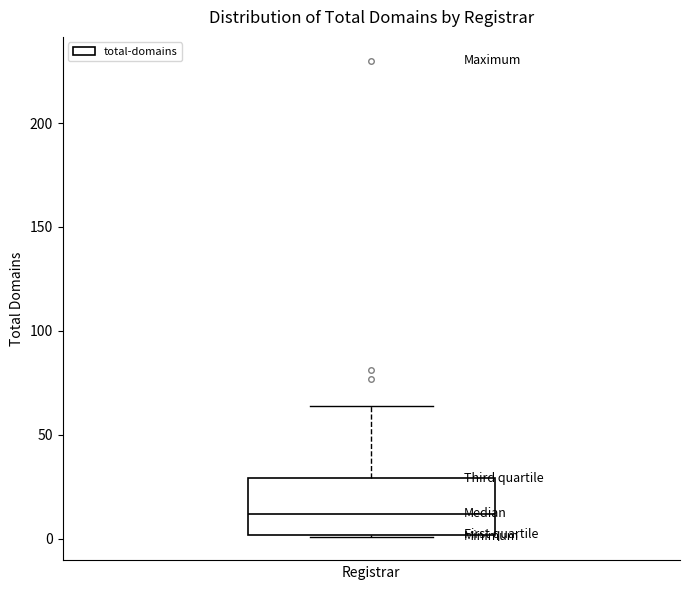

Read this box plot against the y-axis: the position of the median line, the range covered by the box, and the ends of both whiskers. The values are not printed on the chart, so give them approximately, as read against the axis.

median 10, box 0 to 30, whiskers 0 to 65